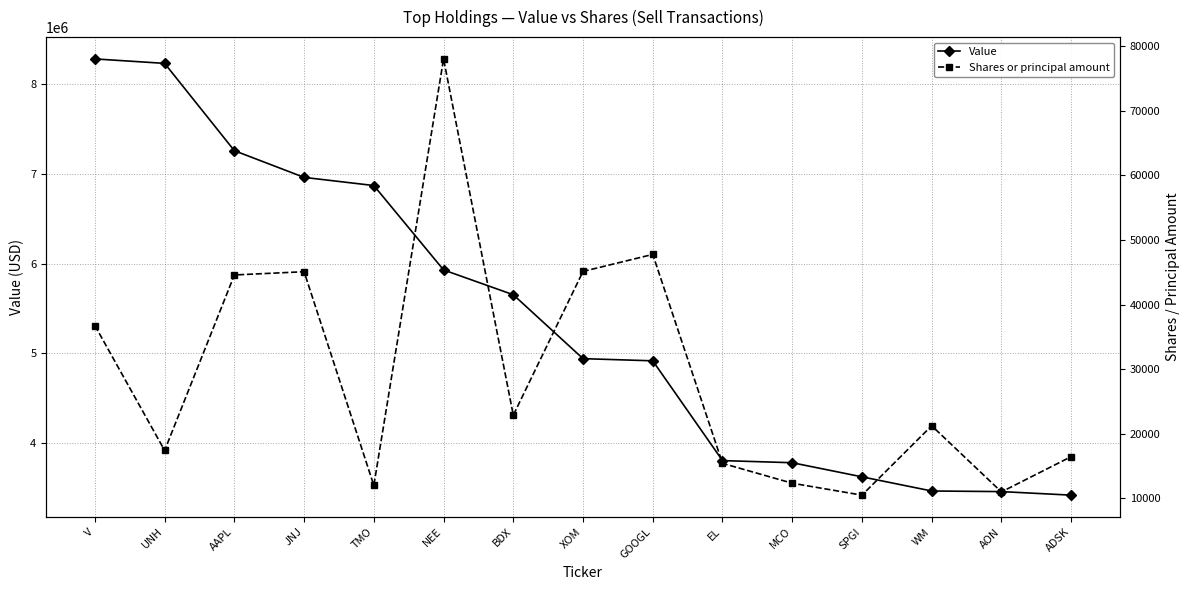

Is it true that Shares or principal amount equals 45136 at XOM?

True